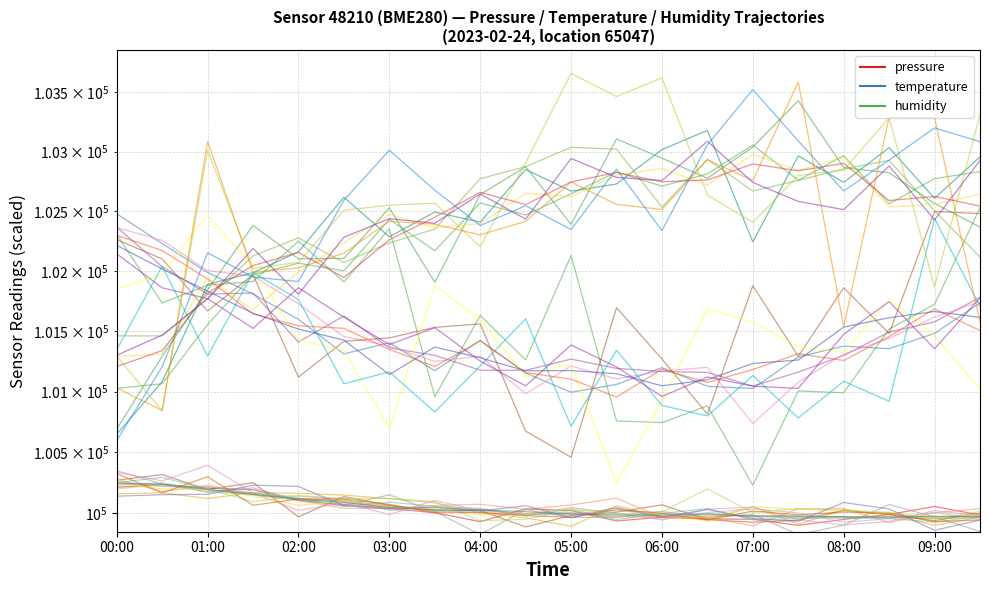

At which label does humidity reach its peak?

08:00